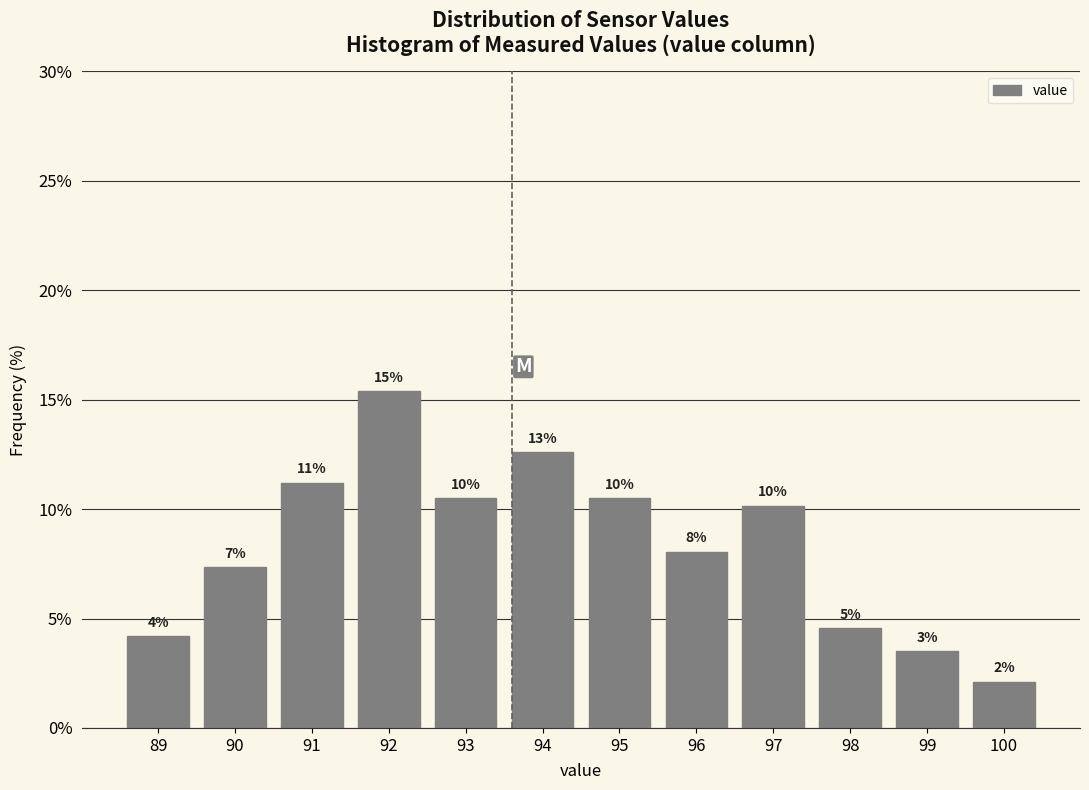

How many bars are there in total?

12